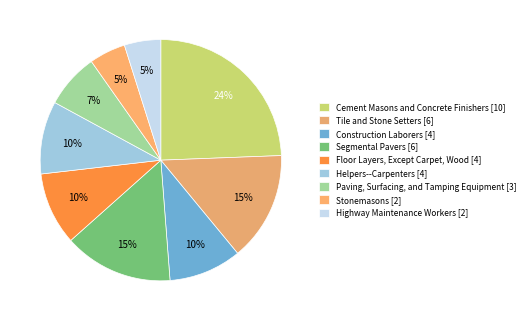

Which has a higher value, Highway Maintenance Workers or Stonemasons?

Highway Maintenance Workers